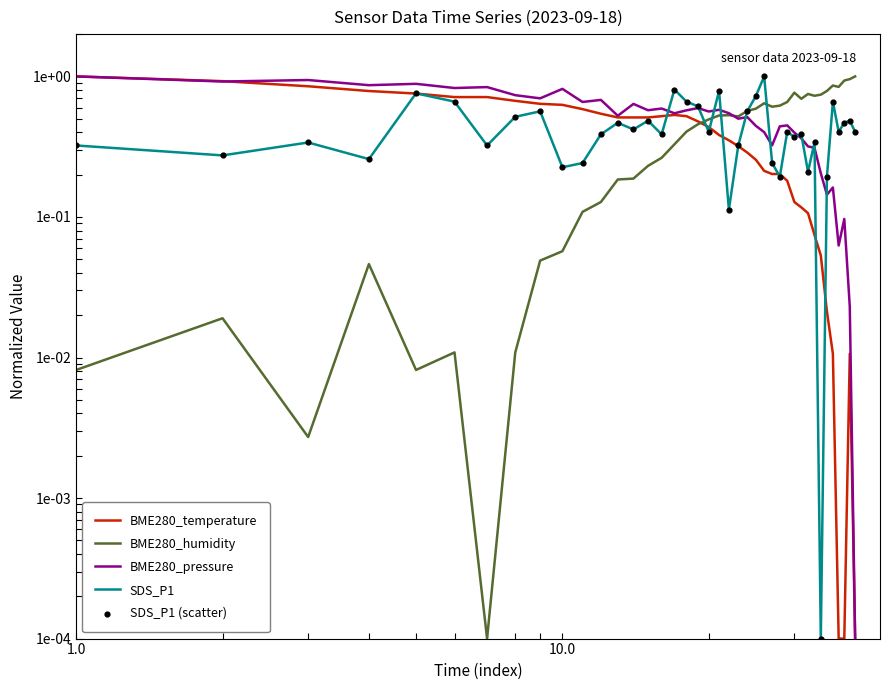

What are all the series names shown in the legend?

BME280_temperature, BME280_humidity, BME280_pressure, SDS_P1, SDS_P1 (scatter)